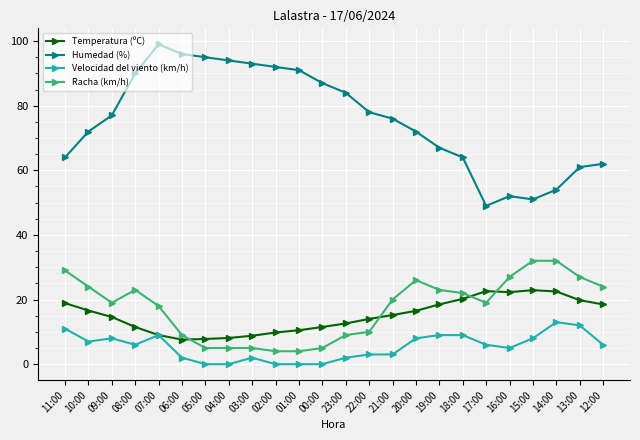

What is the difference between the maximum and minimum values in the Humedad (%) series?

50.0